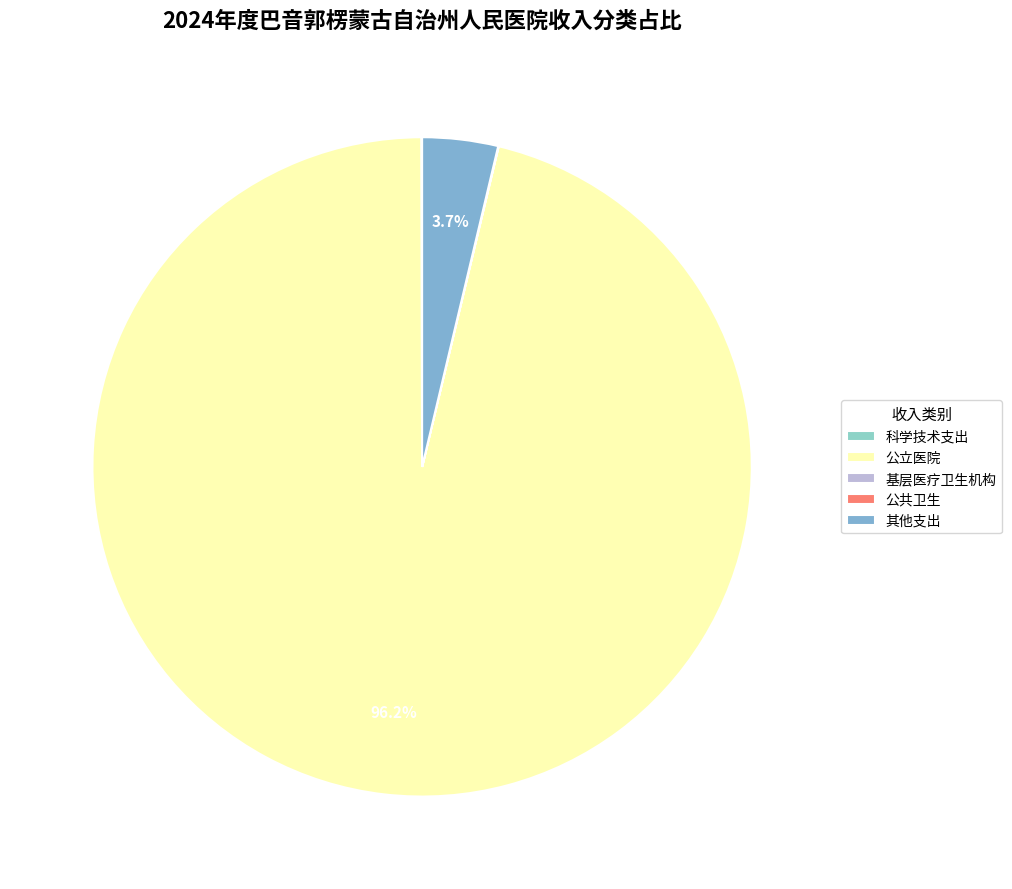

To the nearest percent, what is the difference between the 公共卫生 and 其他支出 slice percentages?

4%